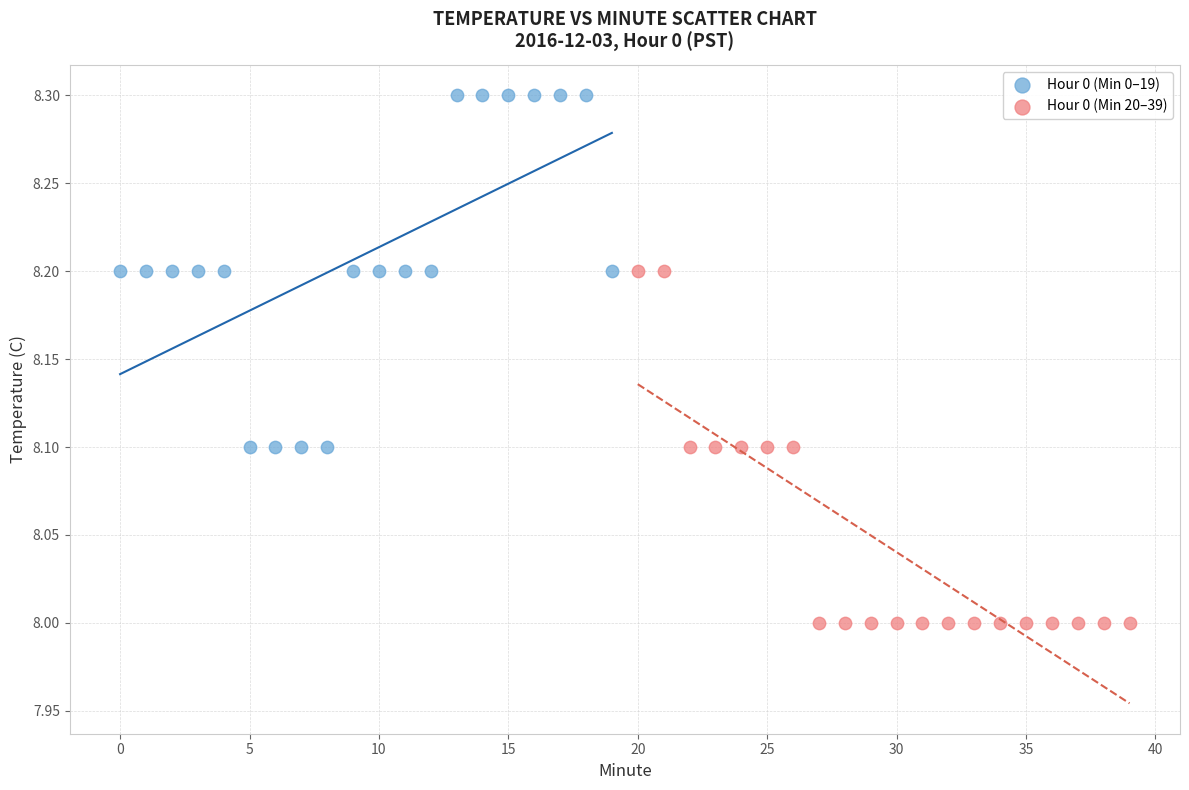

Which series contains the highest Y value?

Hour 0 (Min 0–19)